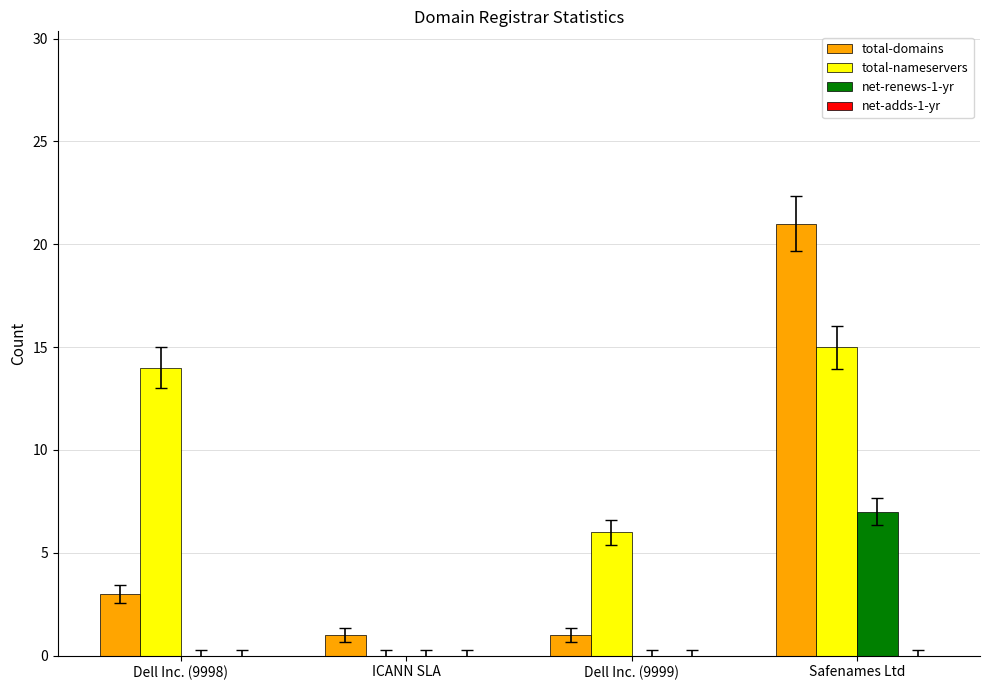

Which category has the highest value in the total-domains series?

Safenames Ltd